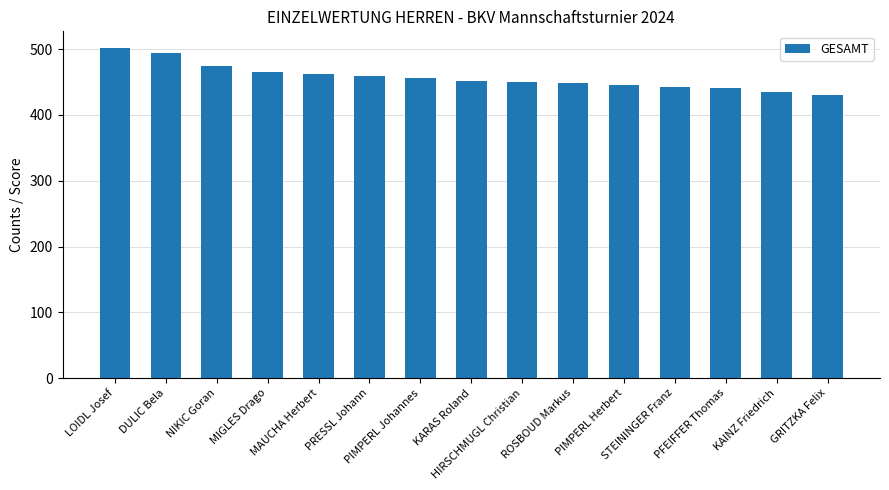

The chart shows a value of 180 at NIKIC Goran. True or false?

False